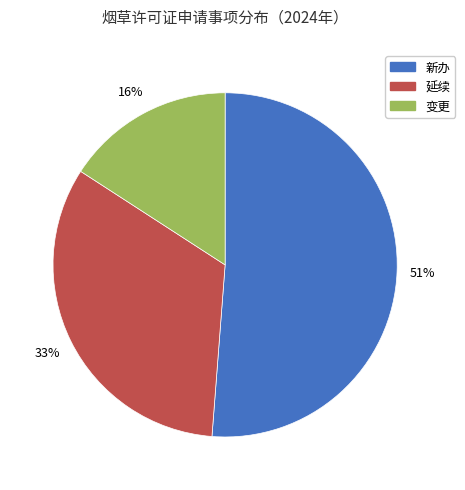

Rank the categories by value from highest to lowest.

新办, 延续, 变更